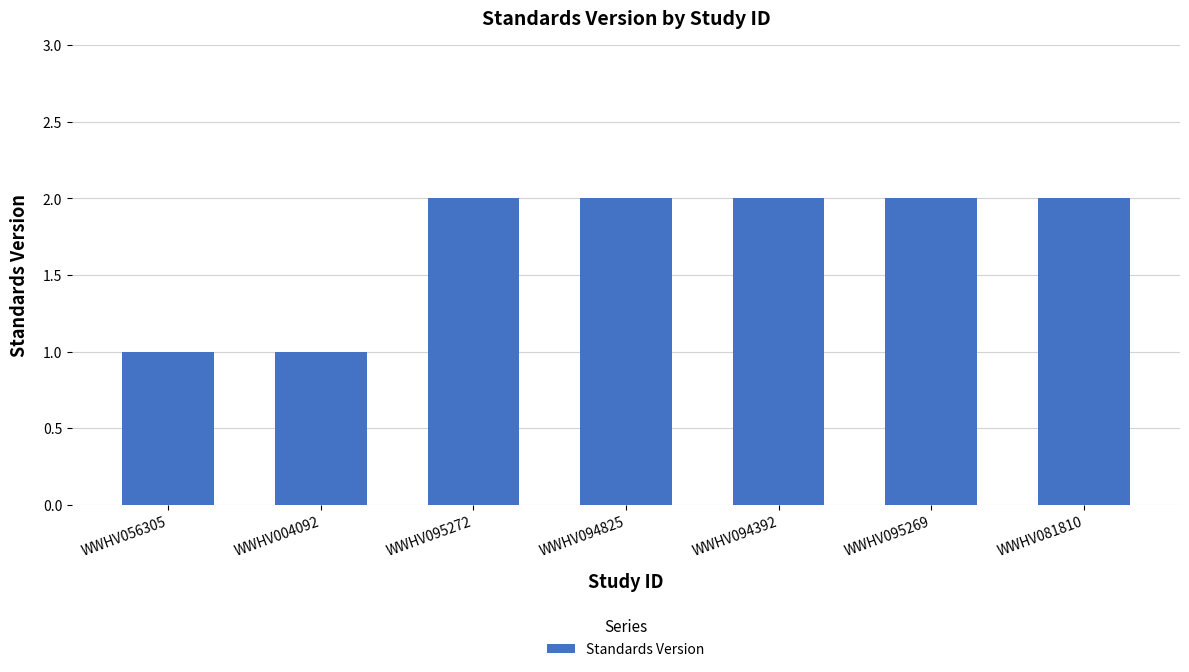

Approximately how many times larger is the value at WWHV056305 compared to WWHV004092?

1.0